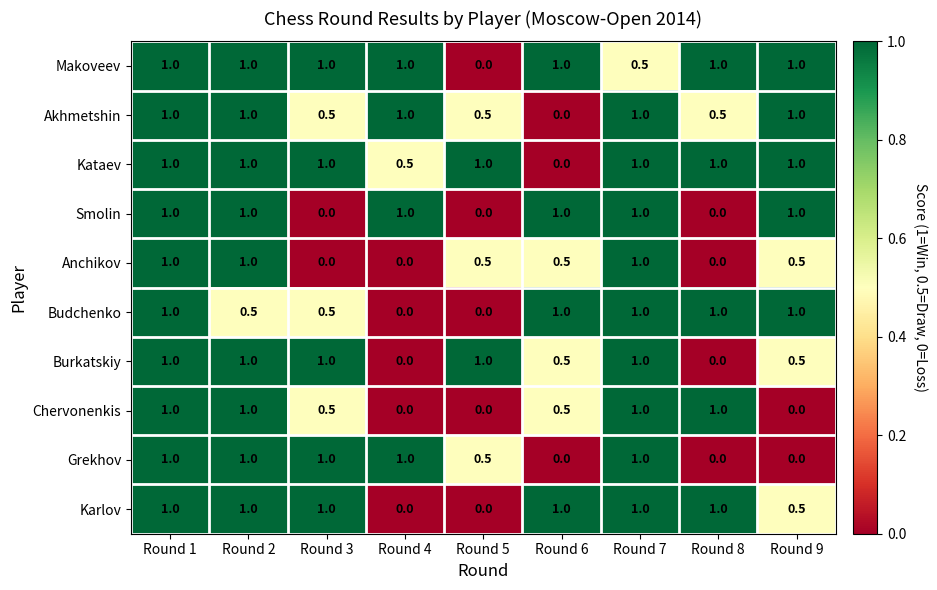

True or false: Burkatskiy has a value of 0.4 at Round 2.

False